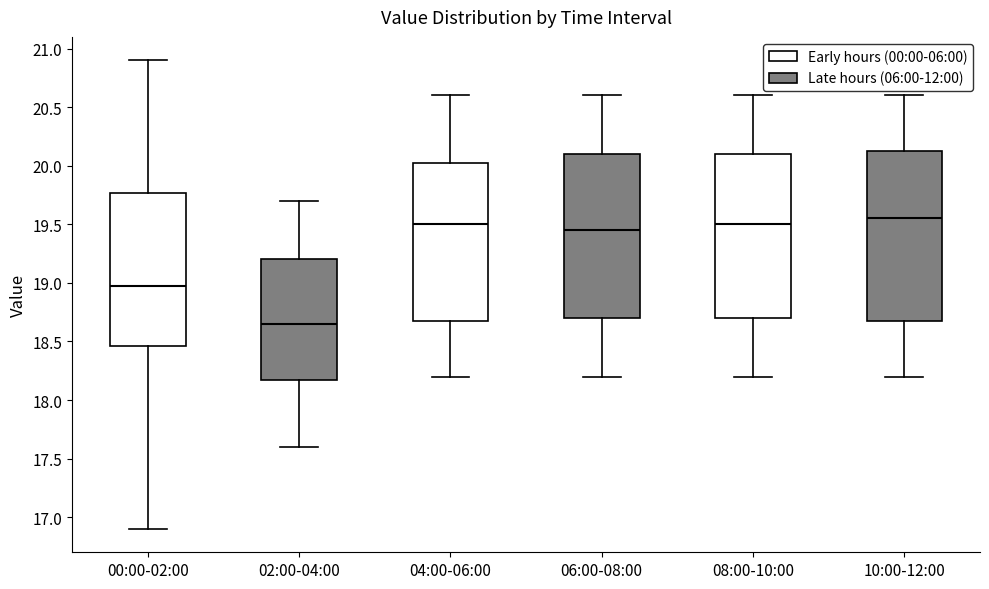

Reading left to right, read every box against the y-axis: the position of its median line, the range the box covers, and the ends of its whiskers. The values are not printed on the chart, so give them approximately, as read against the axis.

00:00-02:00: median 18.95, box 18.45 to 19.75, whiskers 16.90 to 20.90
02:00-04:00: median 18.65, box 18.20 to 19.20, whiskers 17.60 to 19.70
04:00-06:00: median 19.50, box 18.70 to 20.05, whiskers 18.20 to 20.60
06:00-08:00: median 19.45, box 18.70 to 20.10, whiskers 18.20 to 20.60
08:00-10:00: median 19.50, box 18.70 to 20.10, whiskers 18.20 to 20.60
10:00-12:00: median 19.55, box 18.70 to 20.15, whiskers 18.20 to 20.60